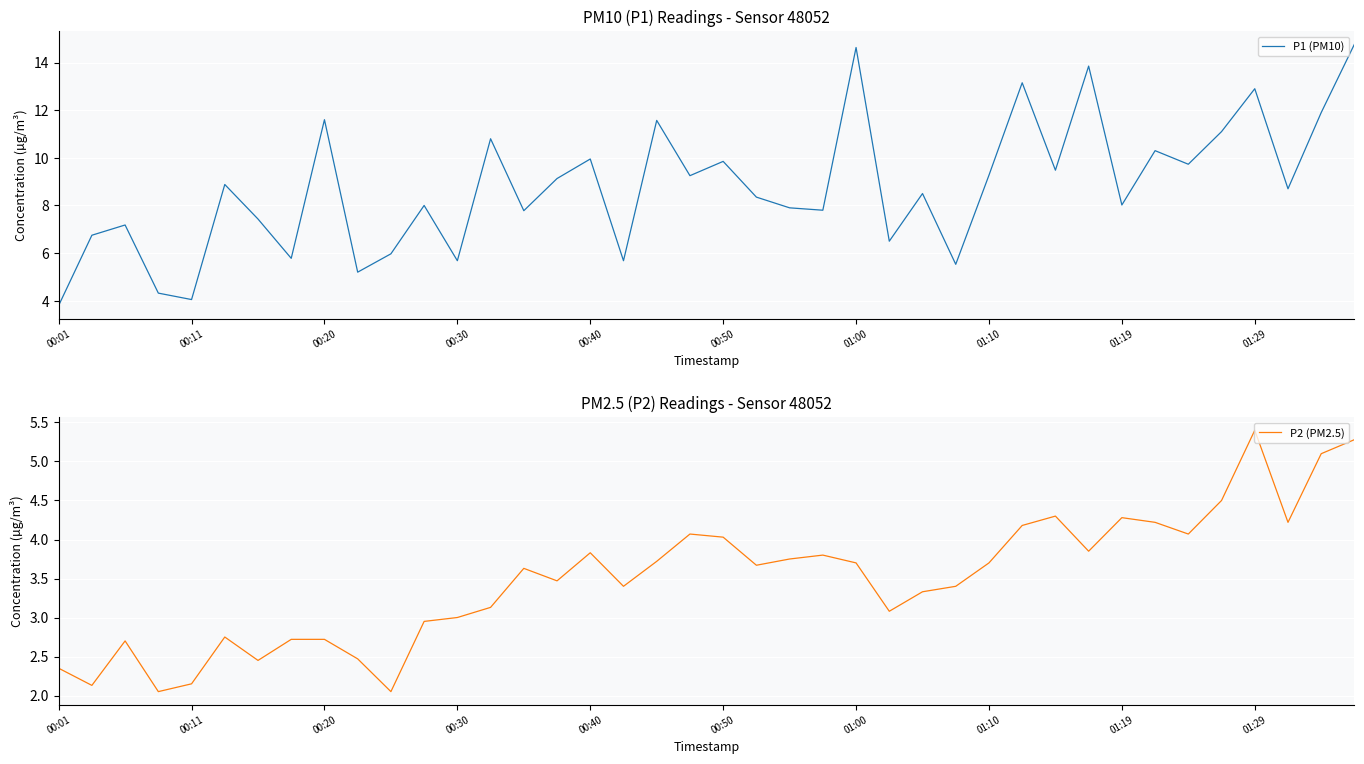

In P1 (PM10), how many points are lower than both neighbors (excluding endpoints)?

14